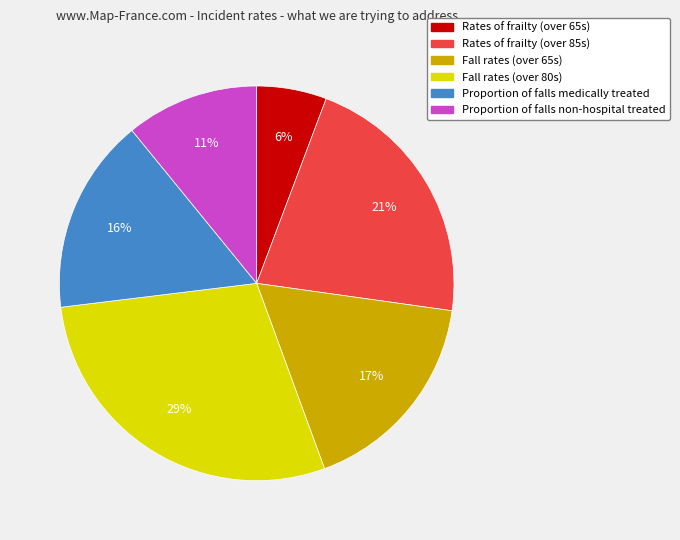

Count the number of slices in the pie.

6